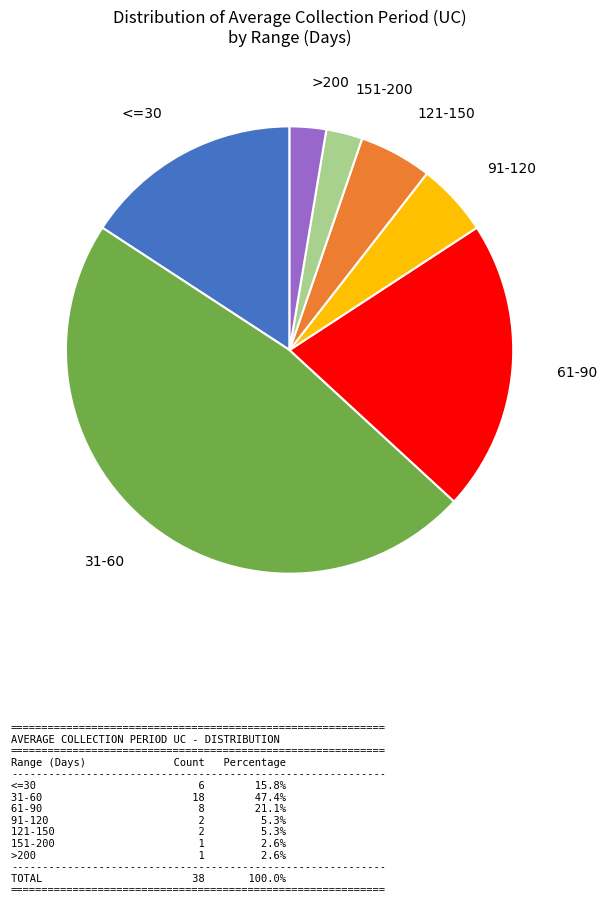

Is there any slice that represents more than half of the pie?

No